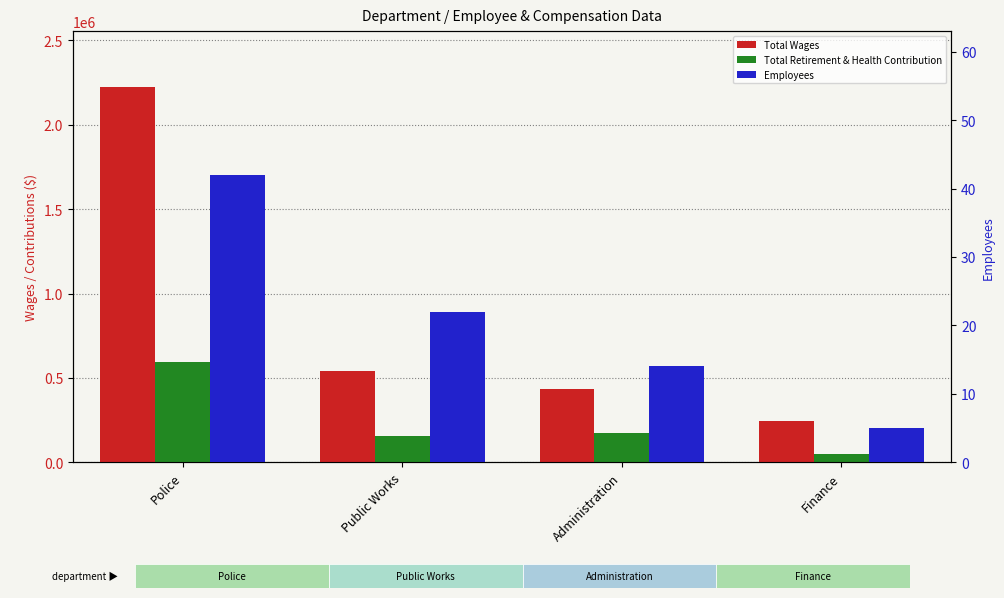

Which label corresponds to the smallest value in the chart?

Finance